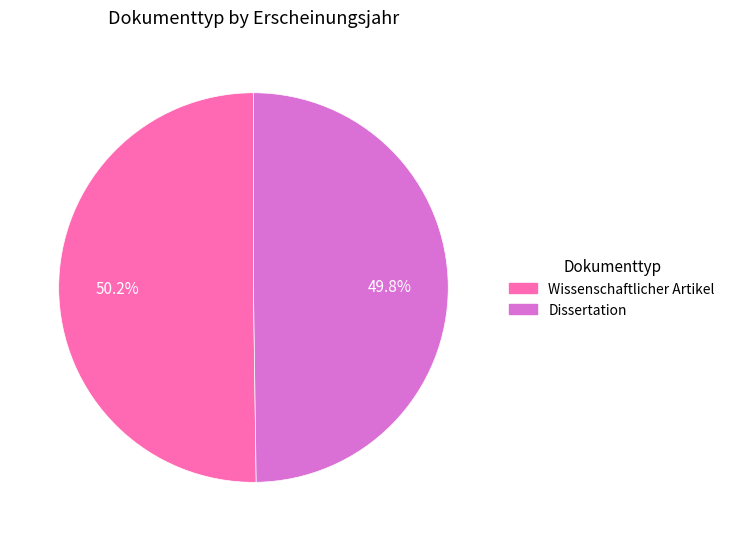

To the nearest percent, what percentage of the pie is Wissenschaftlicher Artikel?

50%